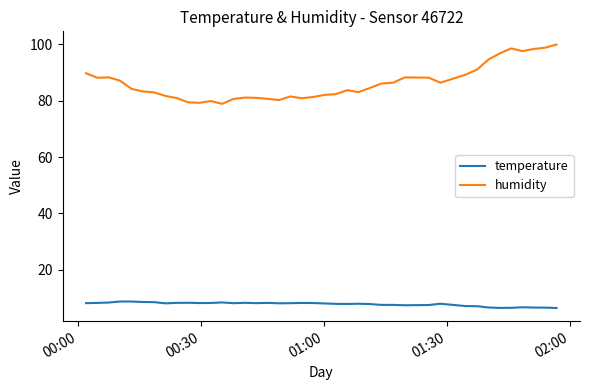

Which series has the largest total across all categories?

humidity